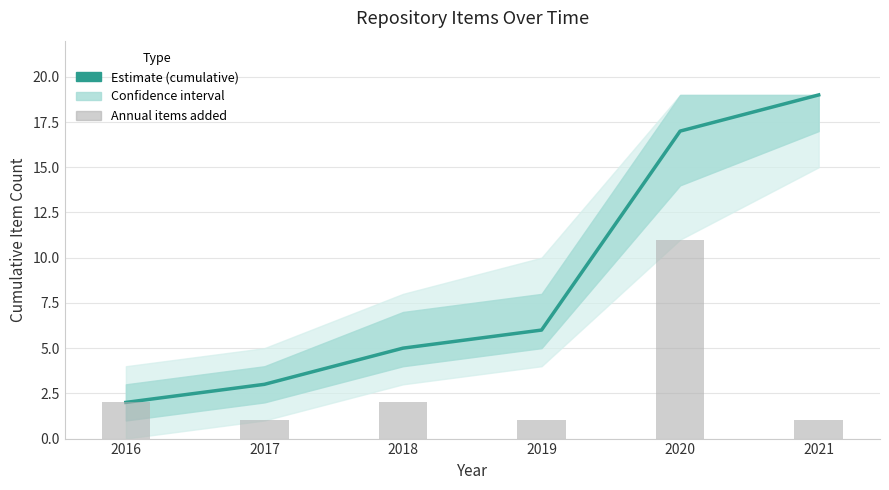

Which series has the largest total across all categories?

Cumulative items (estimate)